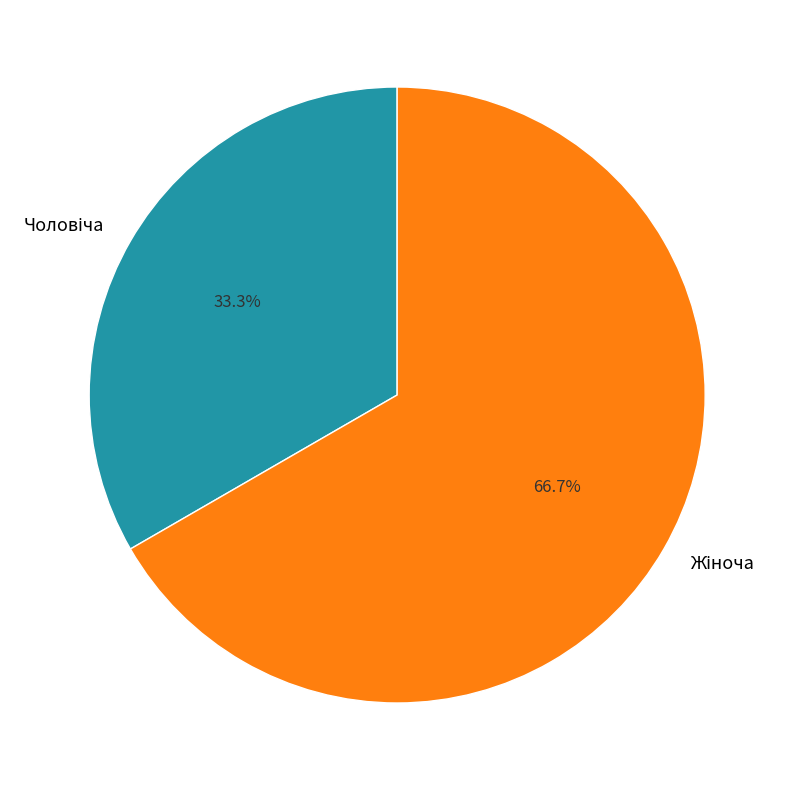

Count the number of slices in the pie.

2